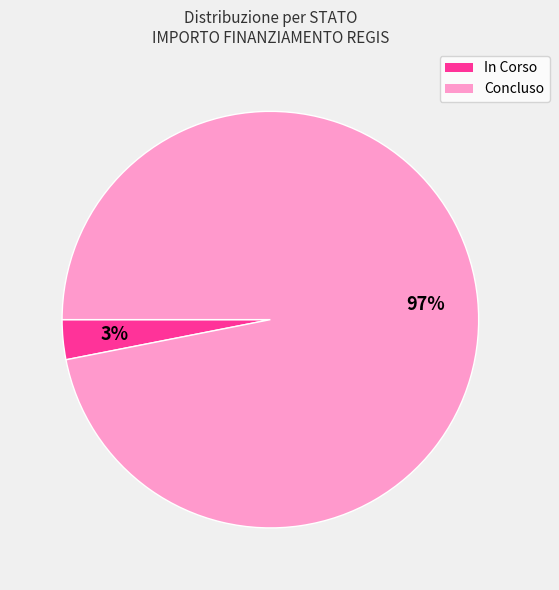

Is there a majority slice in this chart?

Yes